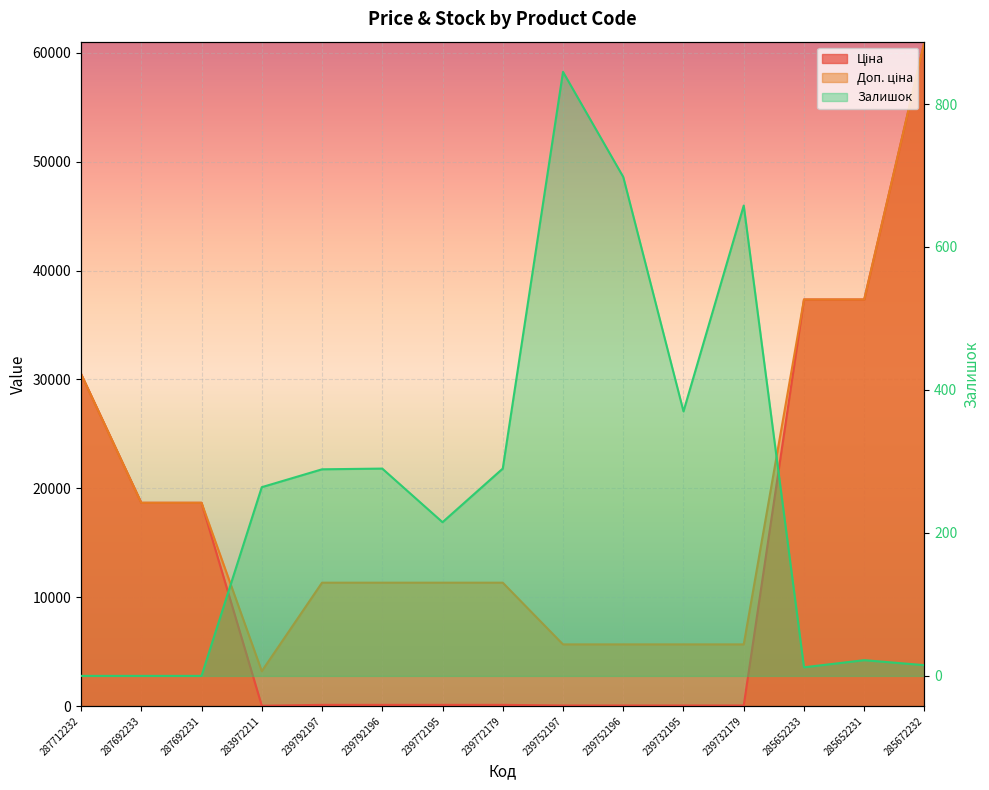

Count the number of data series in this chart.

3